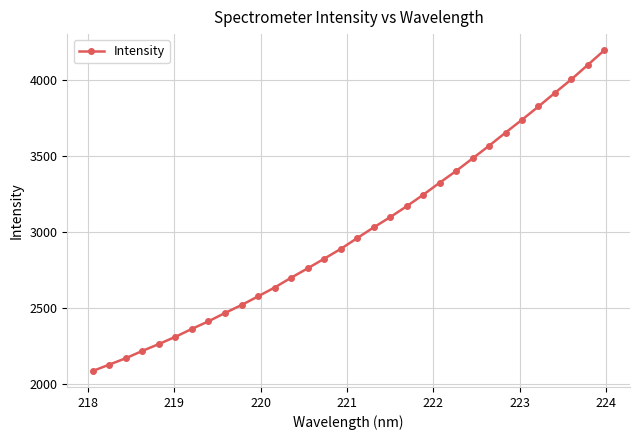

What is the value of the 20th point from the left?

3169.2